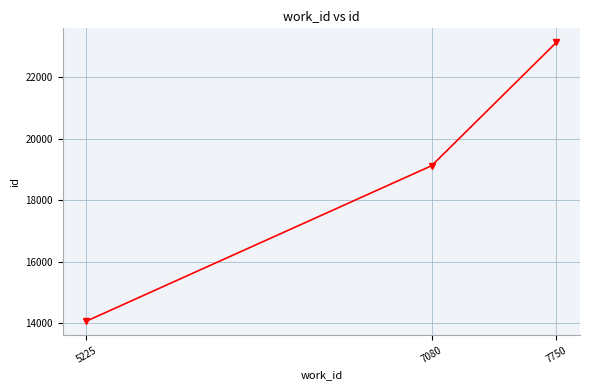

True or false: the data shows 23146 at 7750.

True